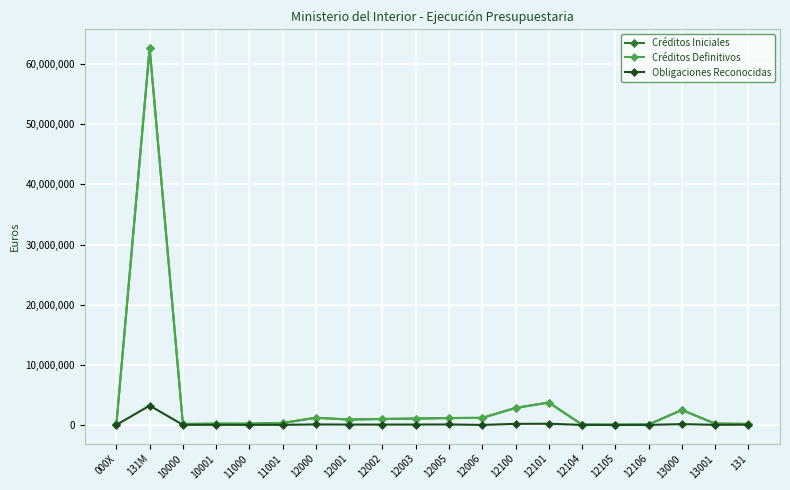

Does the chart have visible grid lines?

Yes